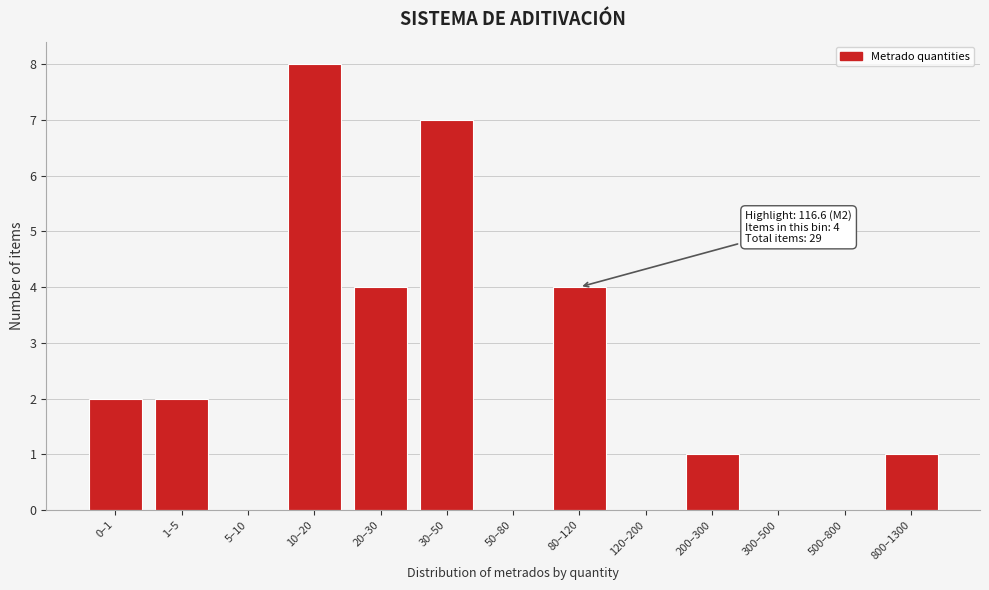

Reading right to left, extract all data points from this chart.

800–1300=1	500–800=0	300–500=0	200–300=1	120–200=0	80–120=4	50–80=0	30–50=7	20–30=4	10–20=8	5–10=0	1–5=2	0–1=2